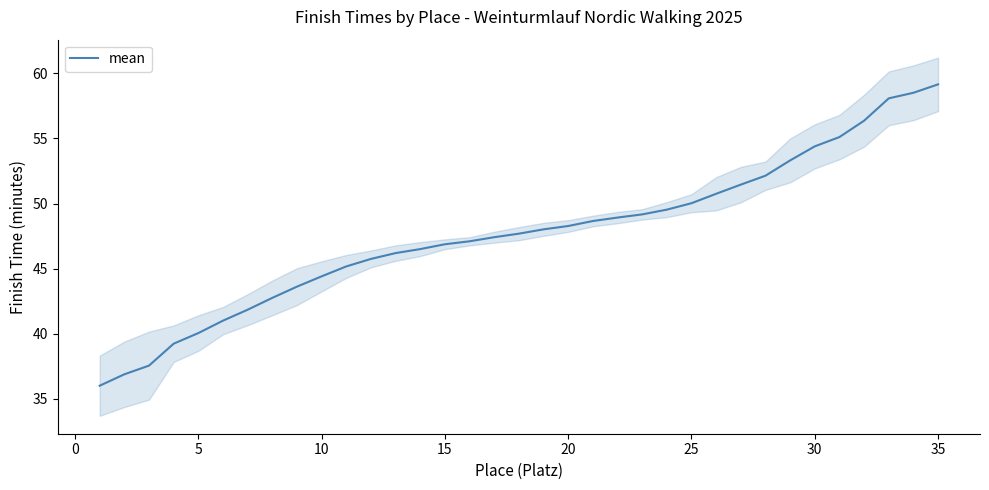

What is the difference between the second highest and minimum values?

22.5